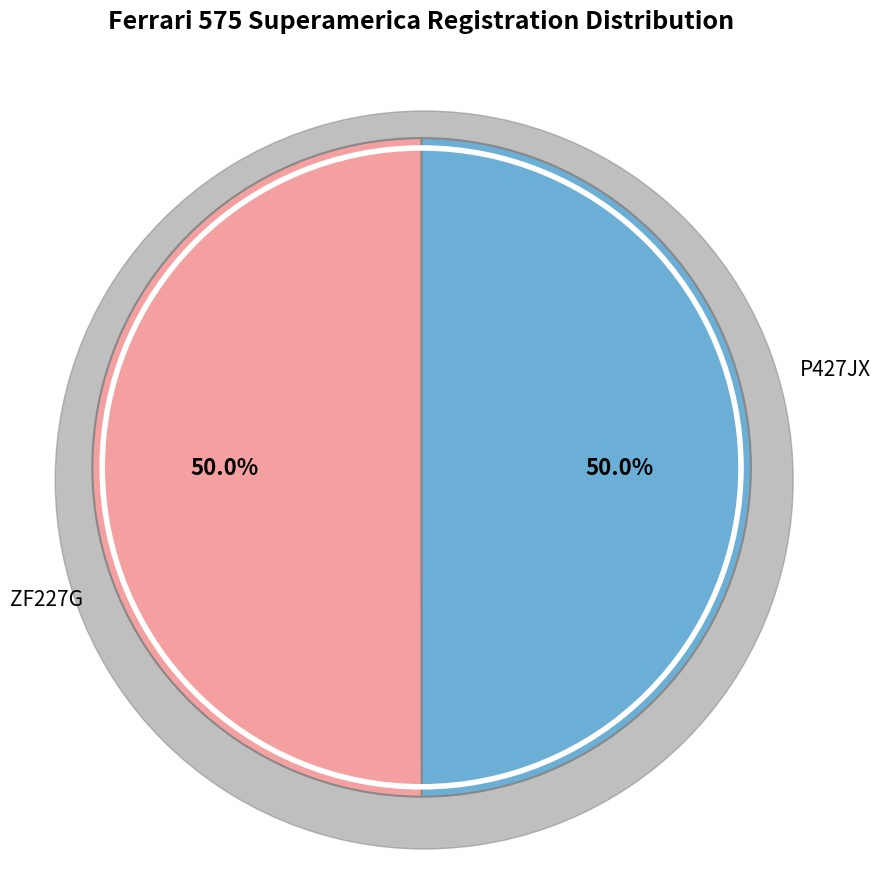

What percentage is the P427JX slice, to the nearest percent?

50%